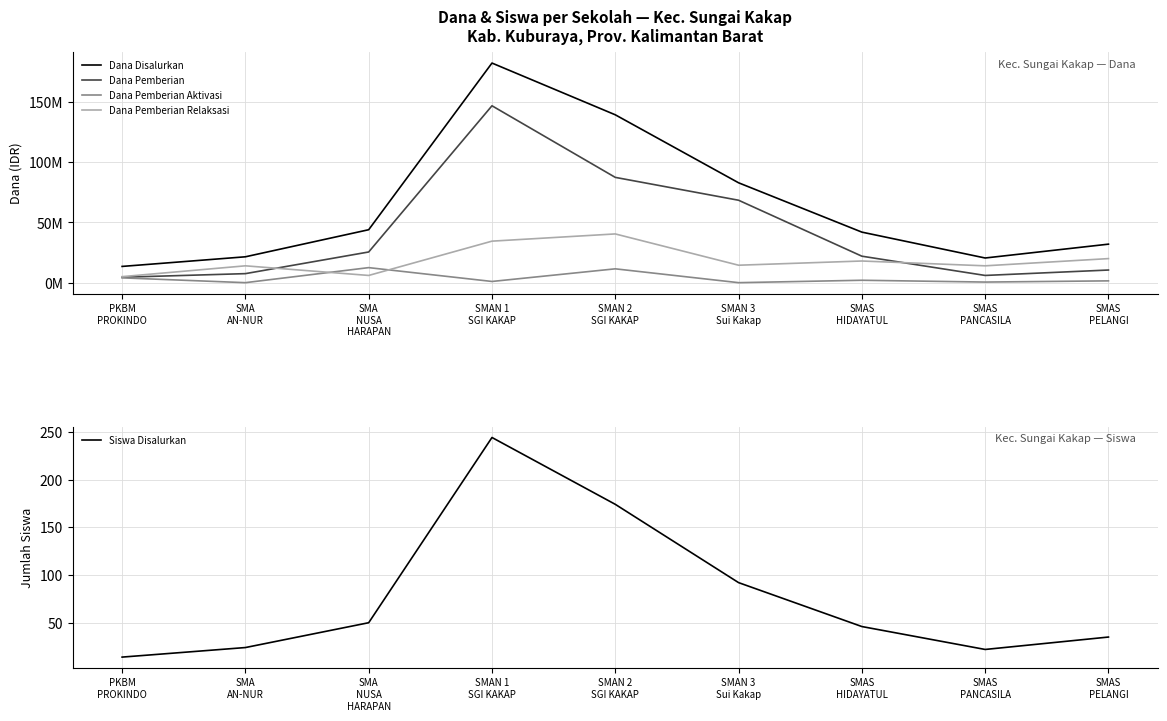

Where is the first local maximum for Dana Pemberian Relaksasi?

SMA
AN-NUR